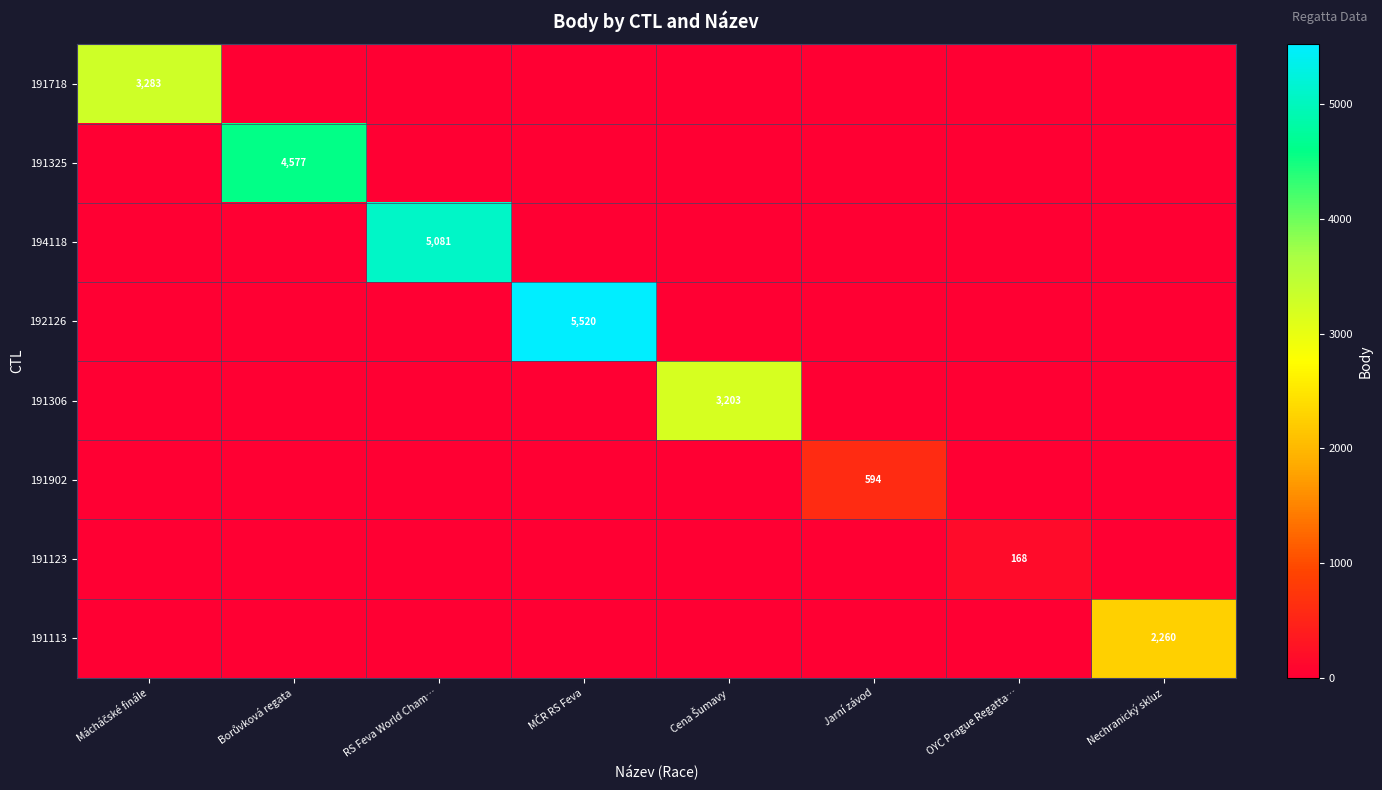

The value of 194118 at RS Feva World Cham… is 1868. True or false?

False